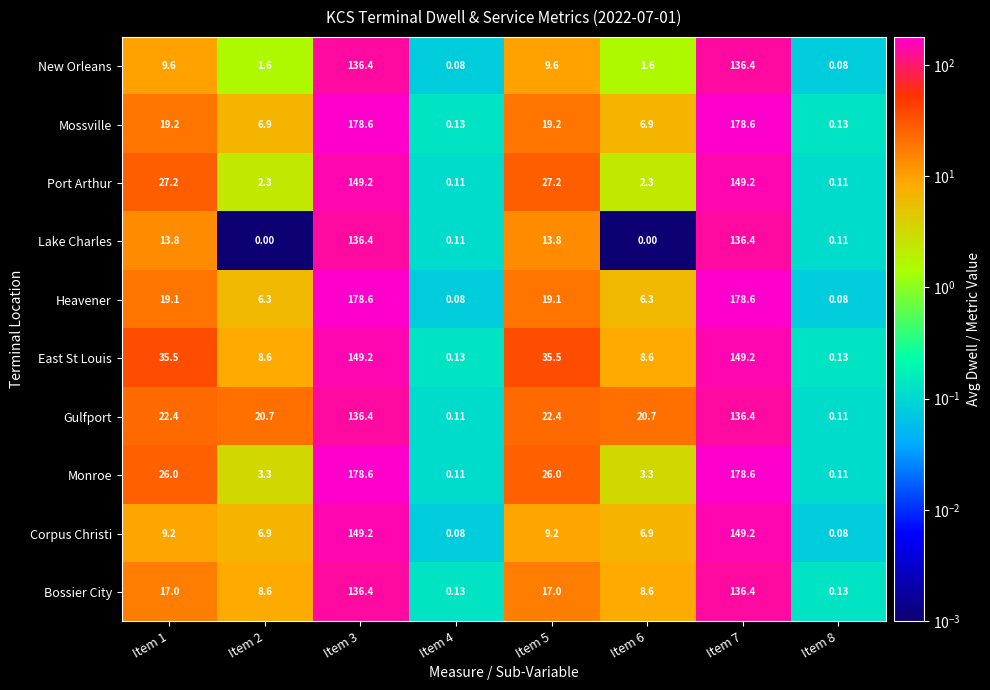

Between Item 3 and Item 4, which series saw the biggest shift?

Heavener